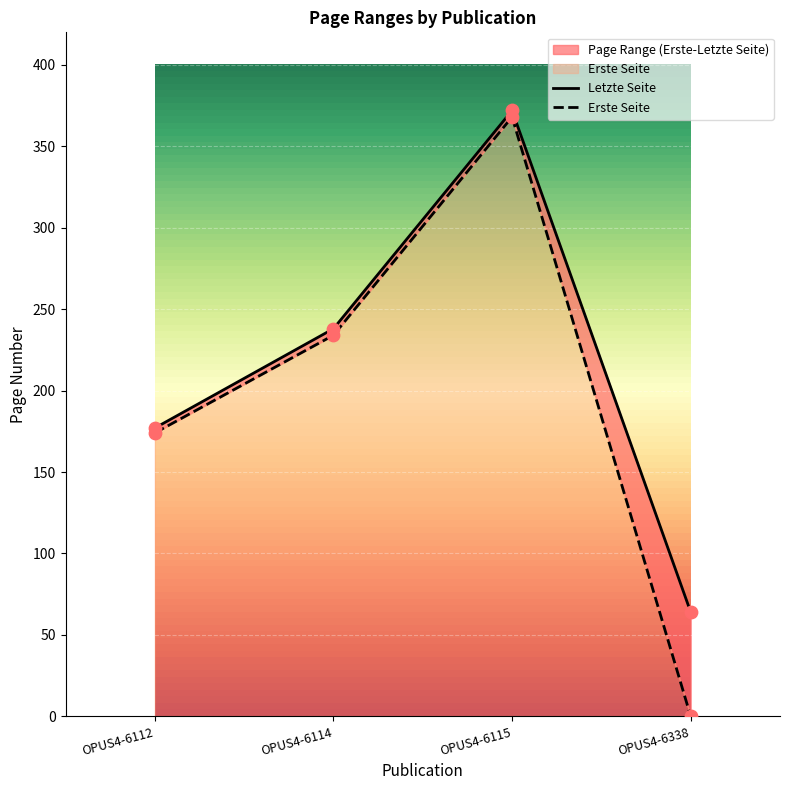

Which series has the largest total across all categories?

Letzte Seite